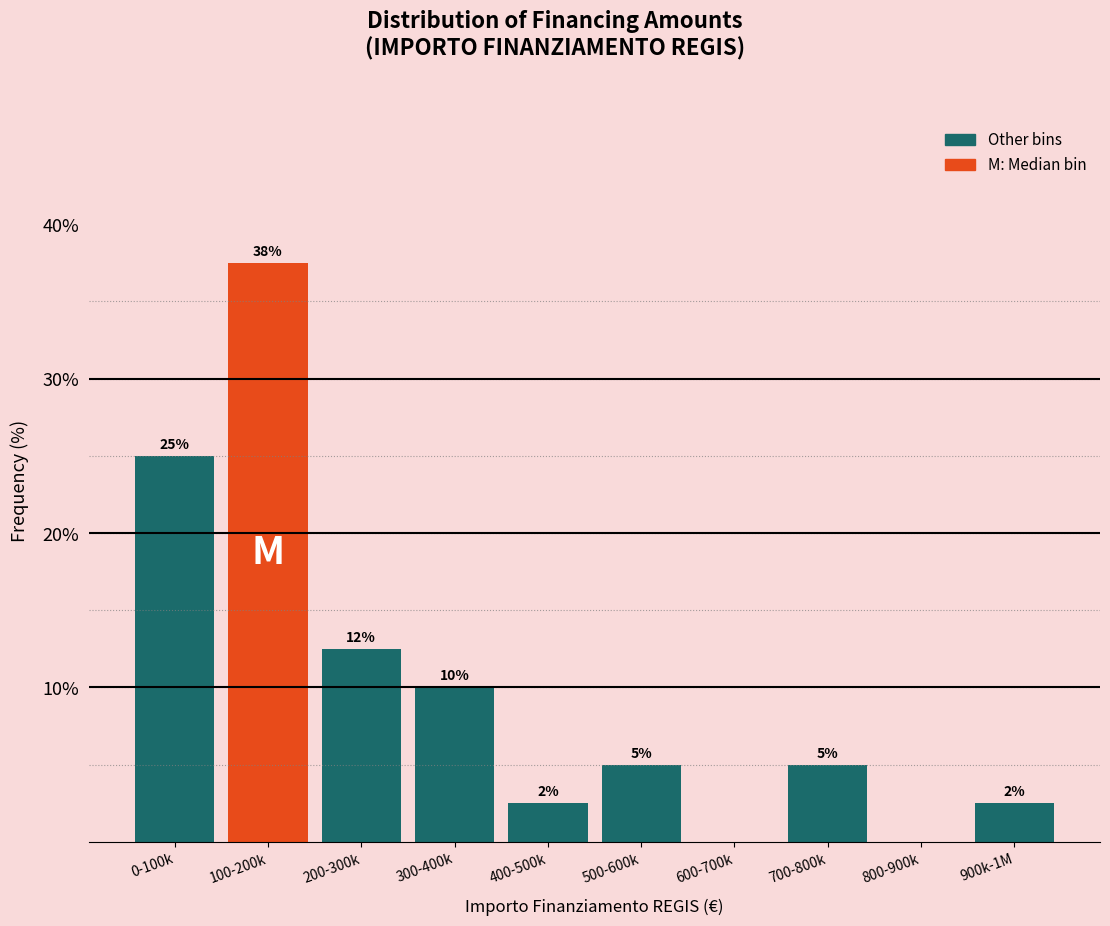

Approximately how many times larger is the value at 200-300k compared to 300-400k?

1.2